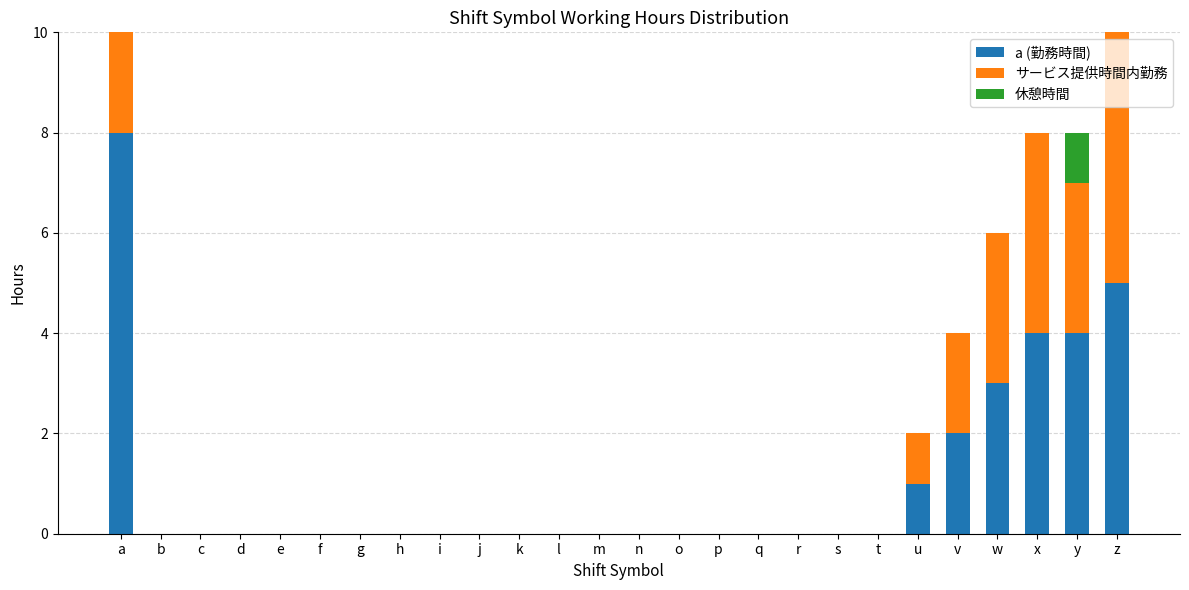

Is the value of 休憩時間 at p greater than the value of サービス提供時間内勤務 at a?

No